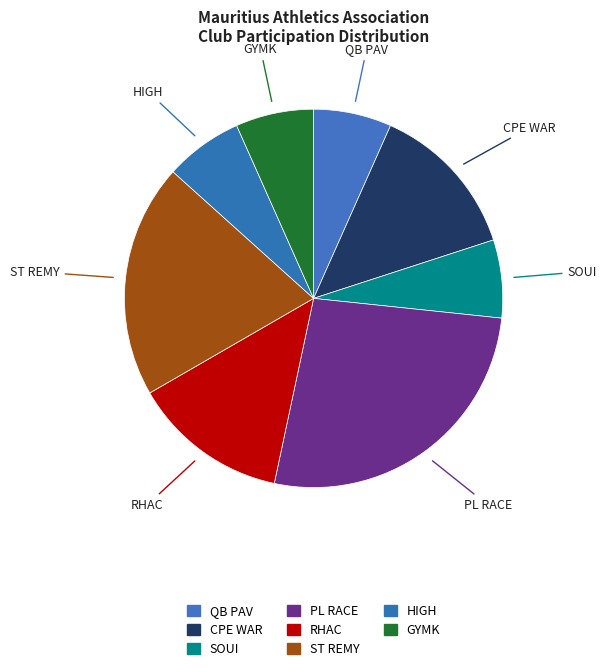

How many segments does this pie chart have?

8